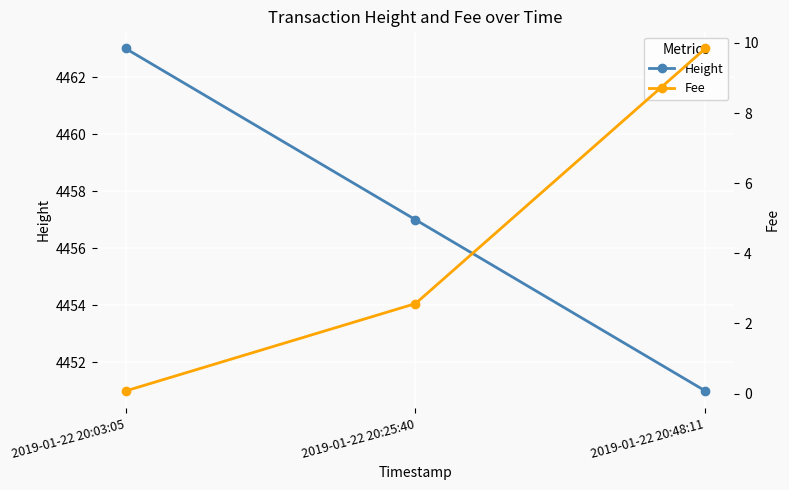

How many Height values are between 4451 and 4463?

3